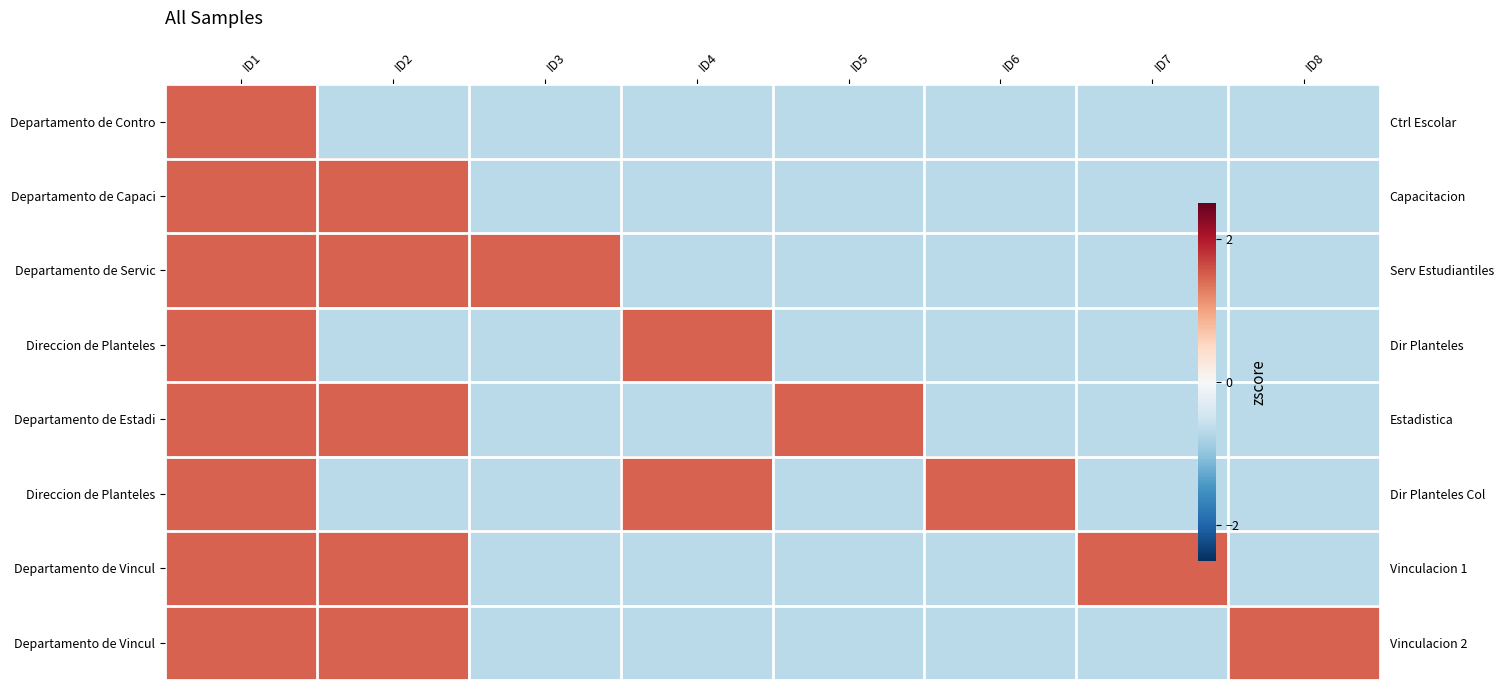

What is the greatest value displayed?

1.5